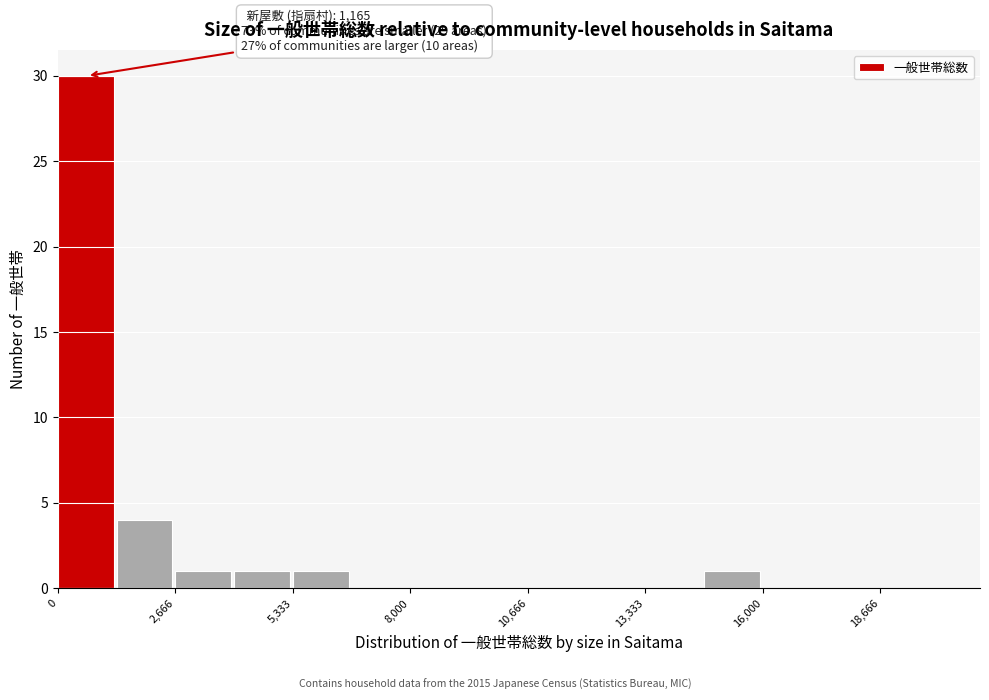

Read against the x-axis, roughly where is the centre of the tallest bar?

500